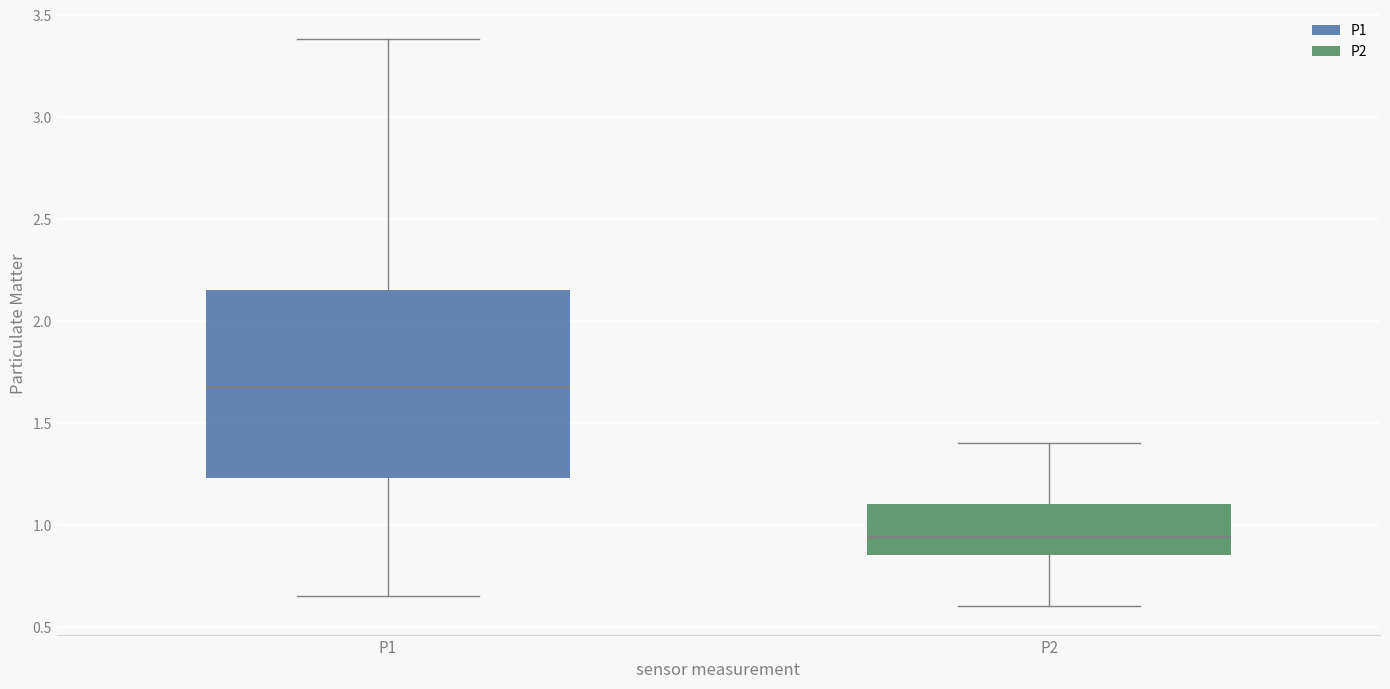

Which box is the tallest, from its lower edge to its upper edge?

P1